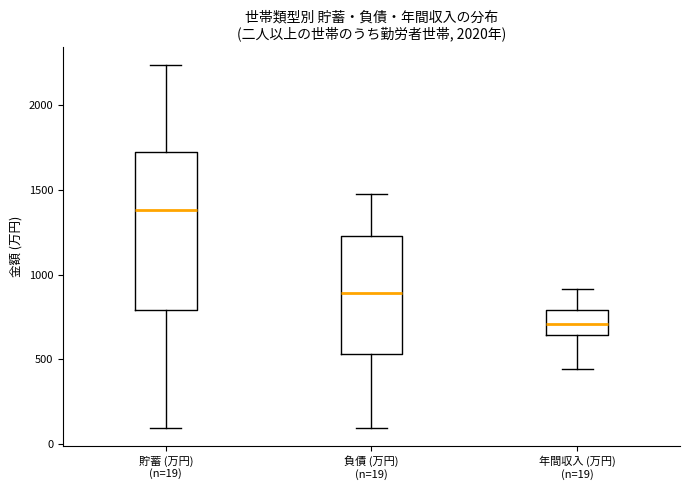

Where does the lower whisker of the box for 貯蓄 (万円) (n=19) end on the y-axis? The values are not printed on the chart, so give them approximately, as read against the axis.

100